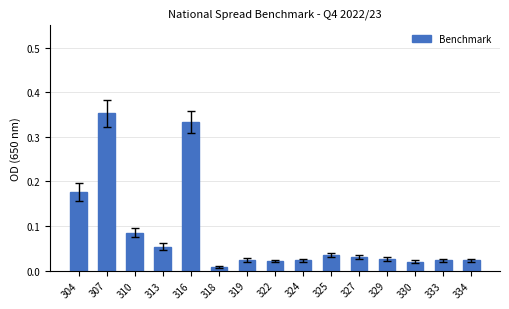

Which label corresponds to the smallest value in the chart?

318